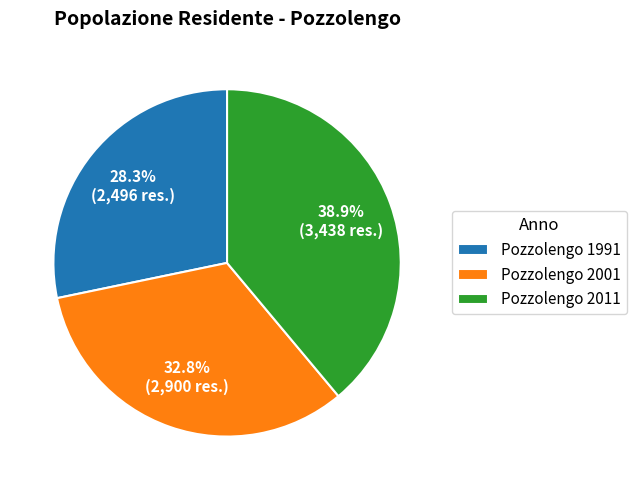

Rank the categories by value from highest to lowest.

Pozzolengo 2011, Pozzolengo 2001, Pozzolengo 1991